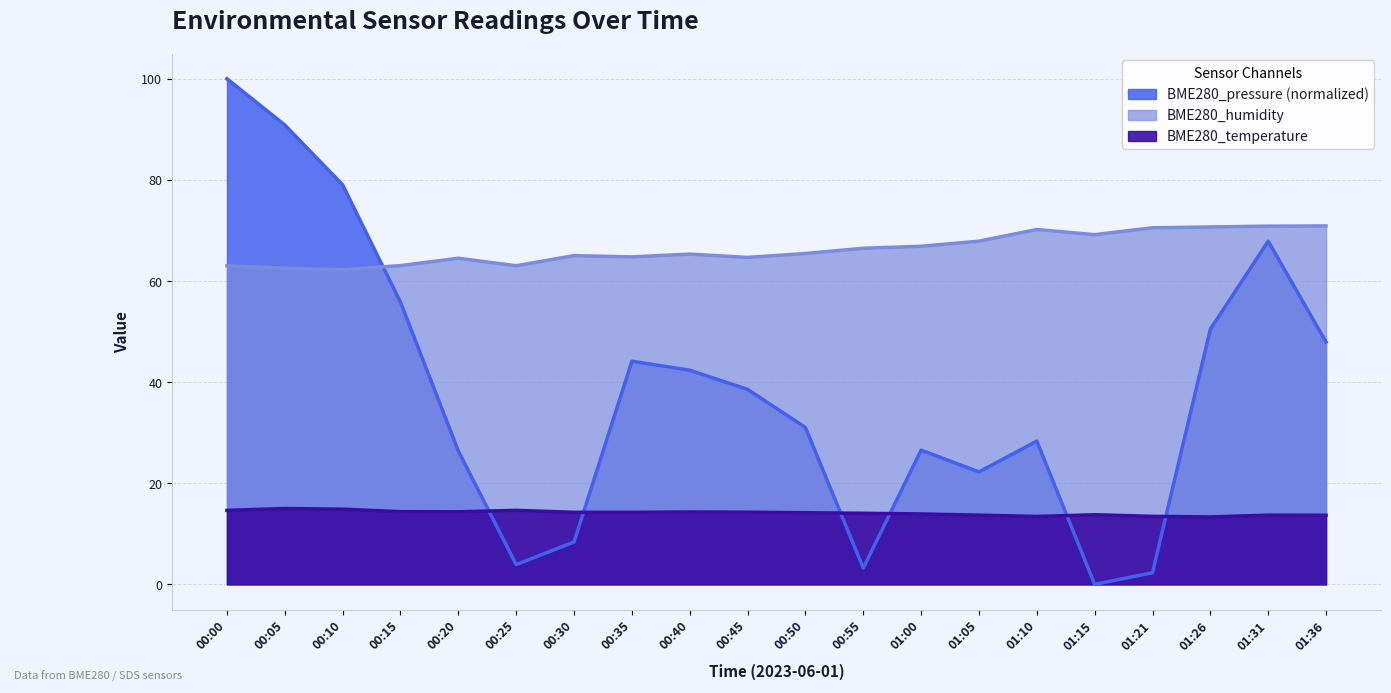

Is it true that BME280_temperature equals 3.1 at 00:40?

False